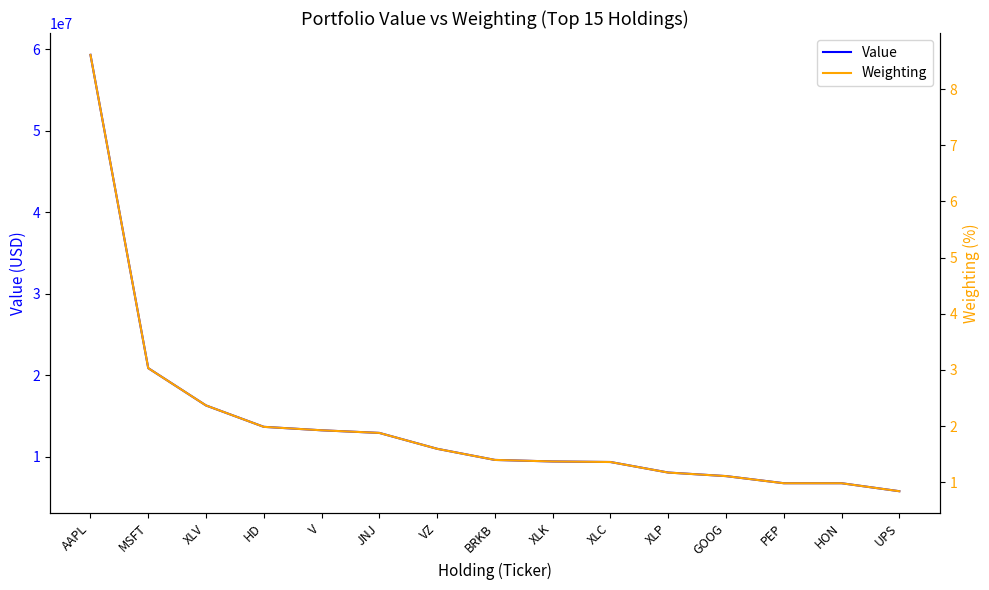

True or false: Value and Weighting intersect in this chart.

False